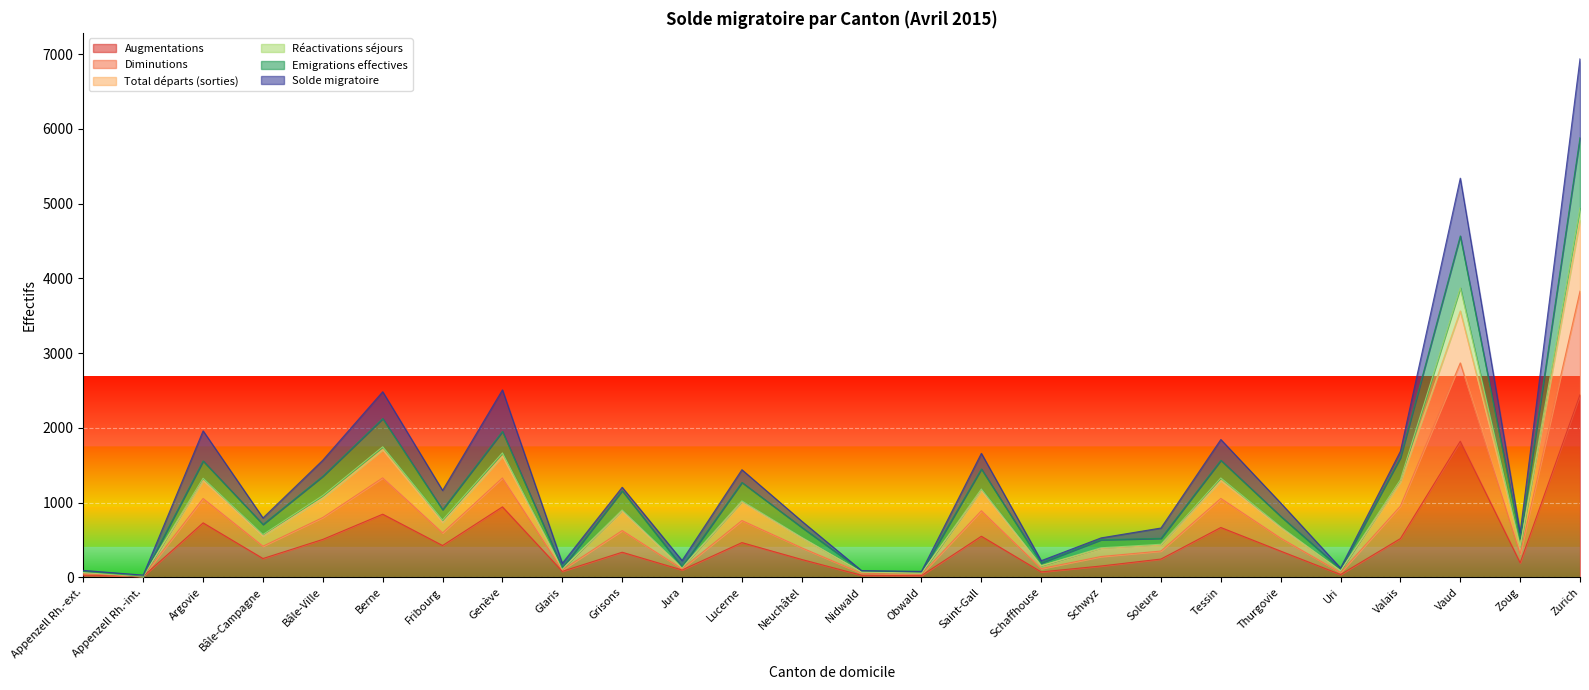

Where is the first local maximum for Diminutions?

Argovie